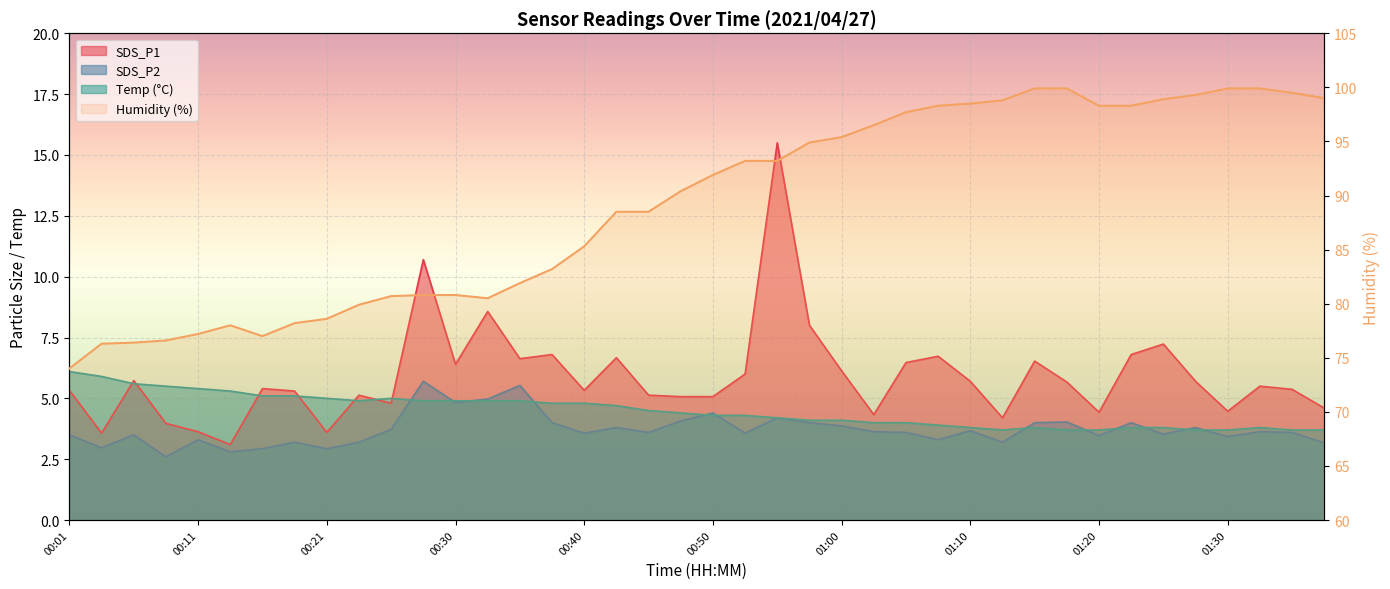

How many interior local valleys does the SDS_P2 series have?

13